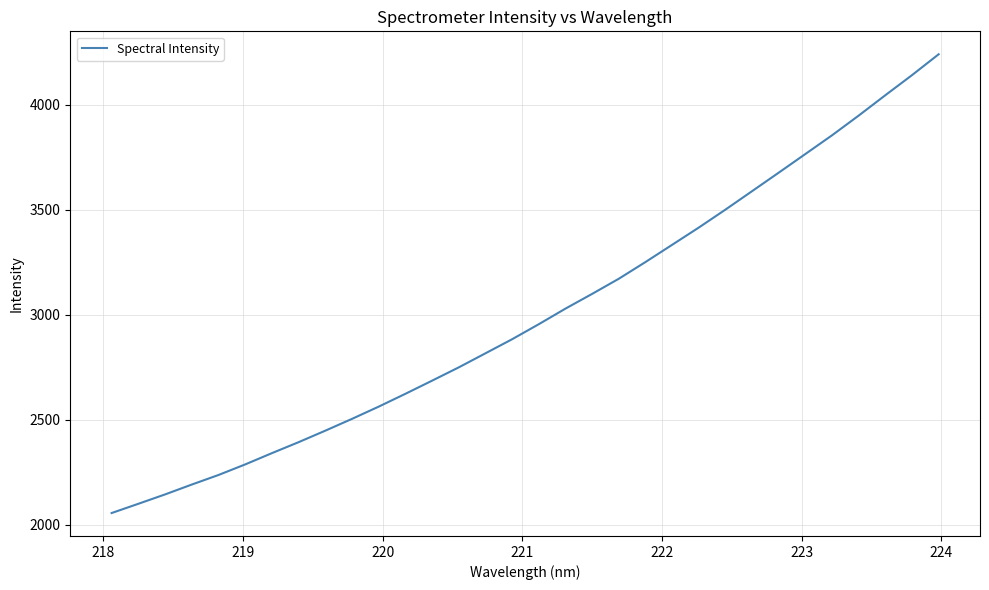

What is the average value?

3001.5